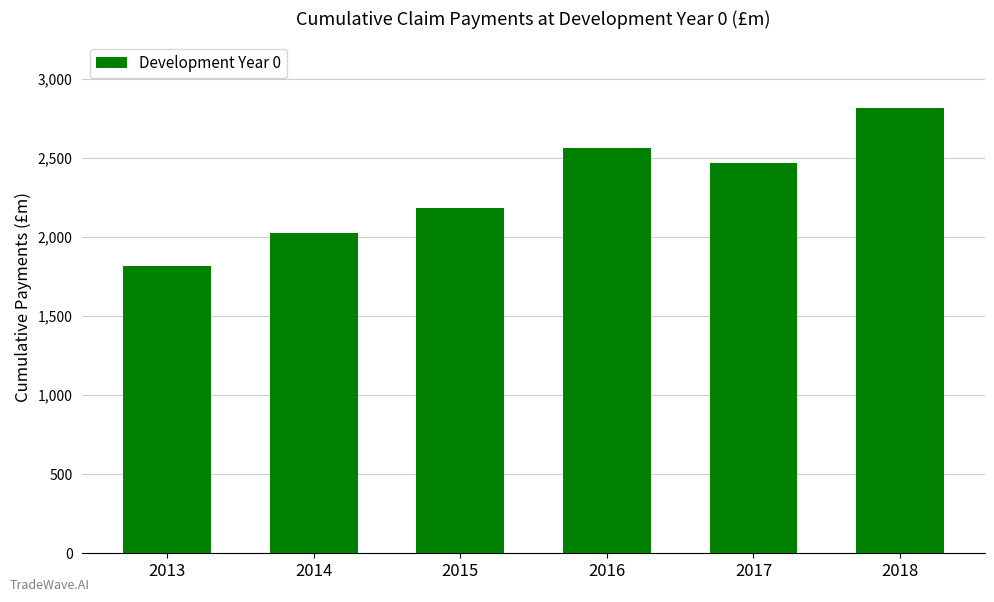

The value at 2018 is 814. True or false?

False